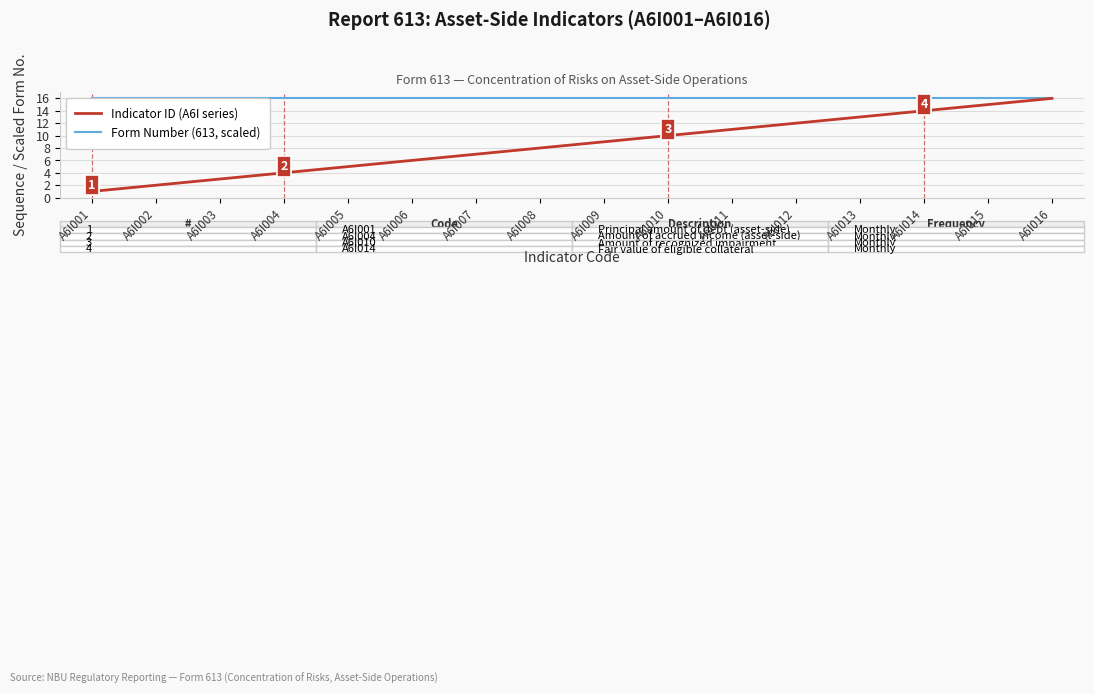

Which label corresponds to the smallest value in the chart?

A6I001